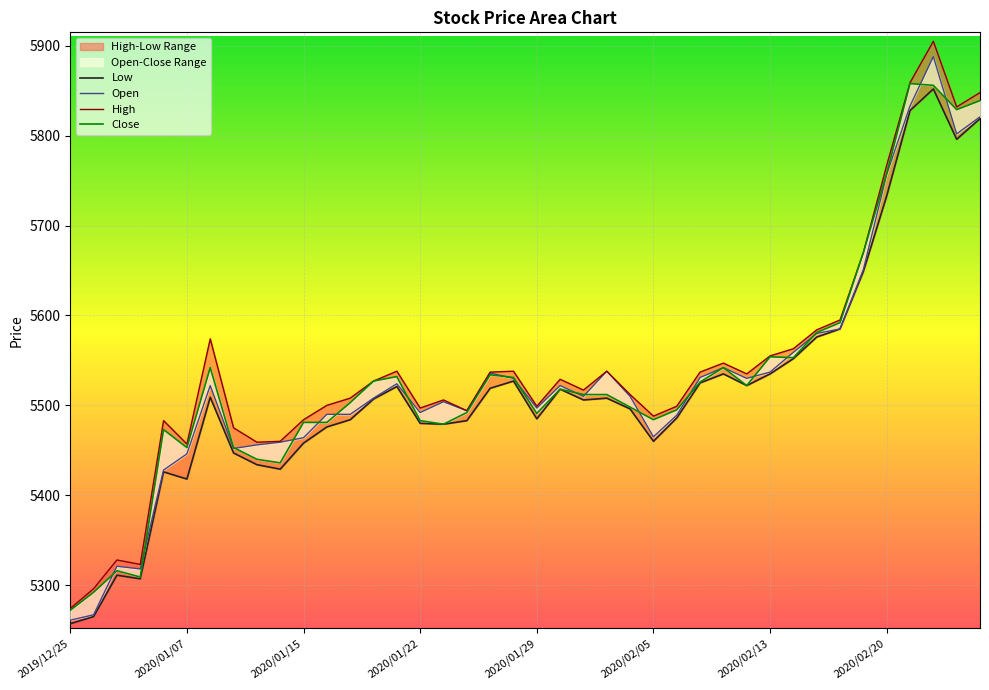

Does the chart display data point markers on the line(s)?

No